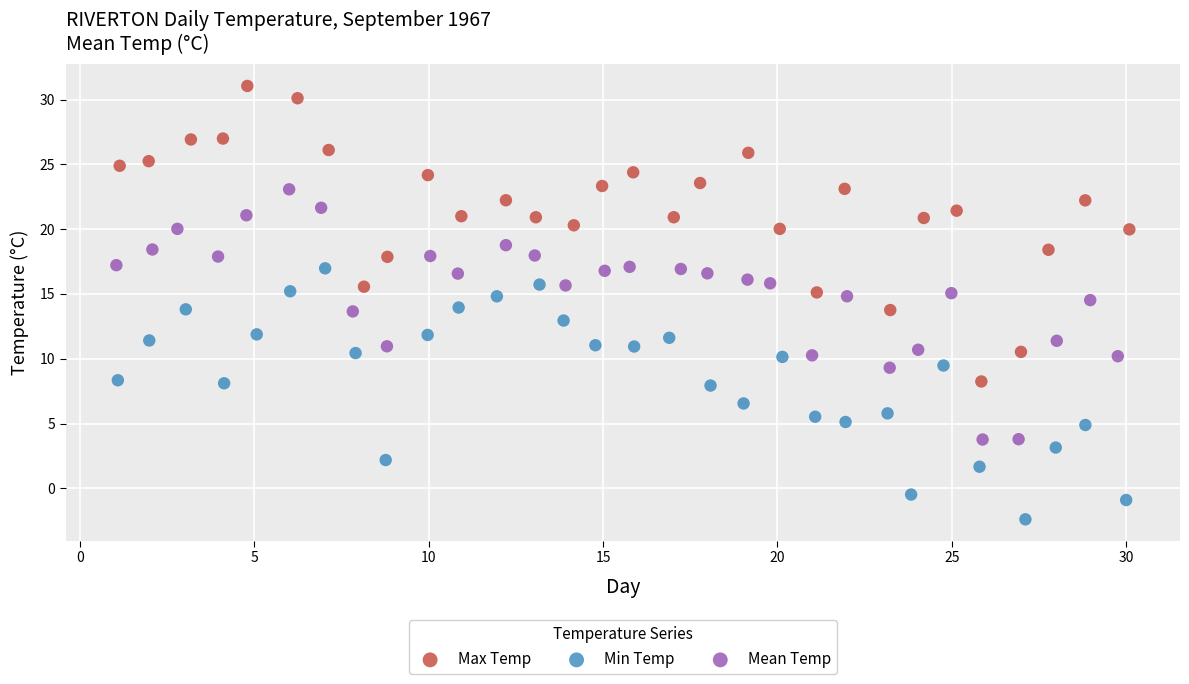

Which series contains the highest Y value?

Max Temp